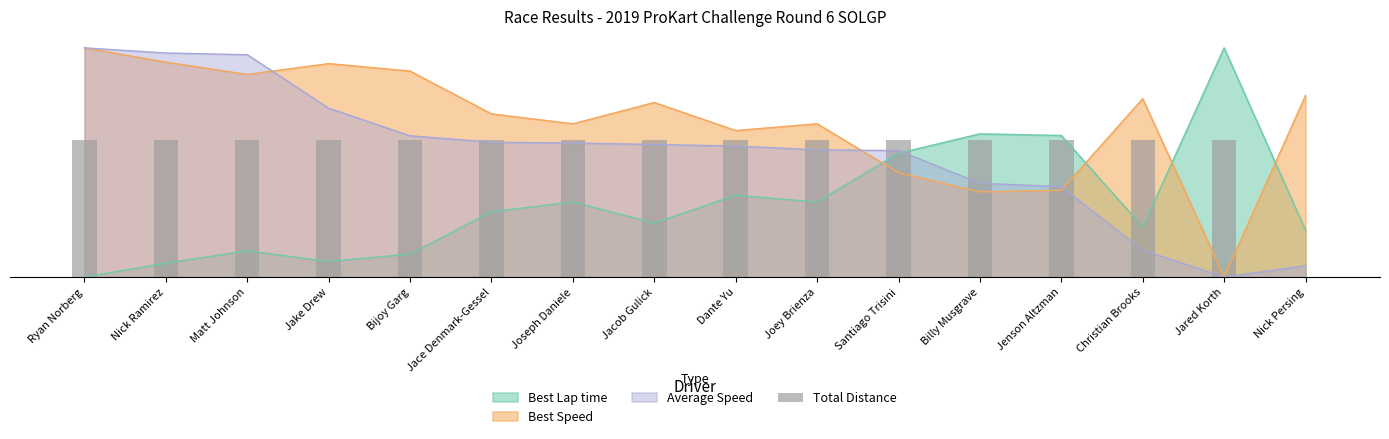

How many data points does each series have?

16